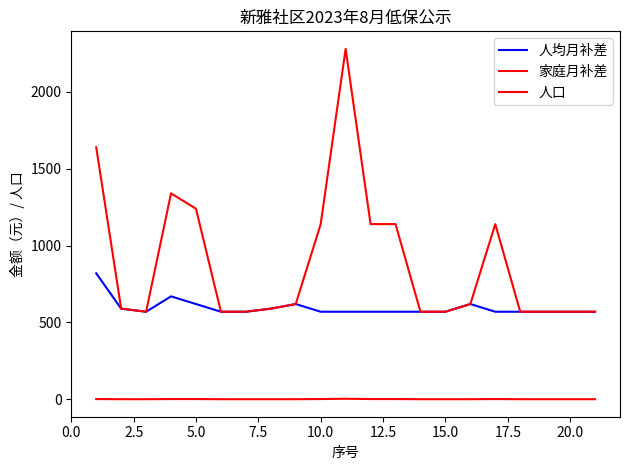

How many series are shown in this chart?

3